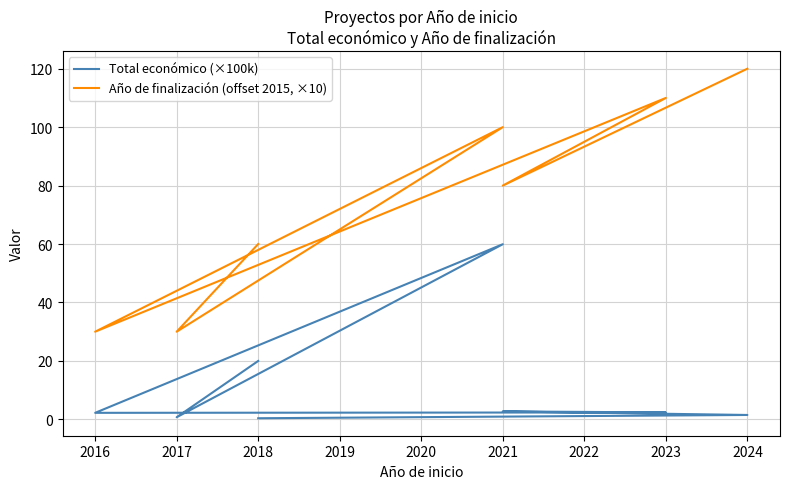

What is the average value of the Total económico (×100k) series?

11.2